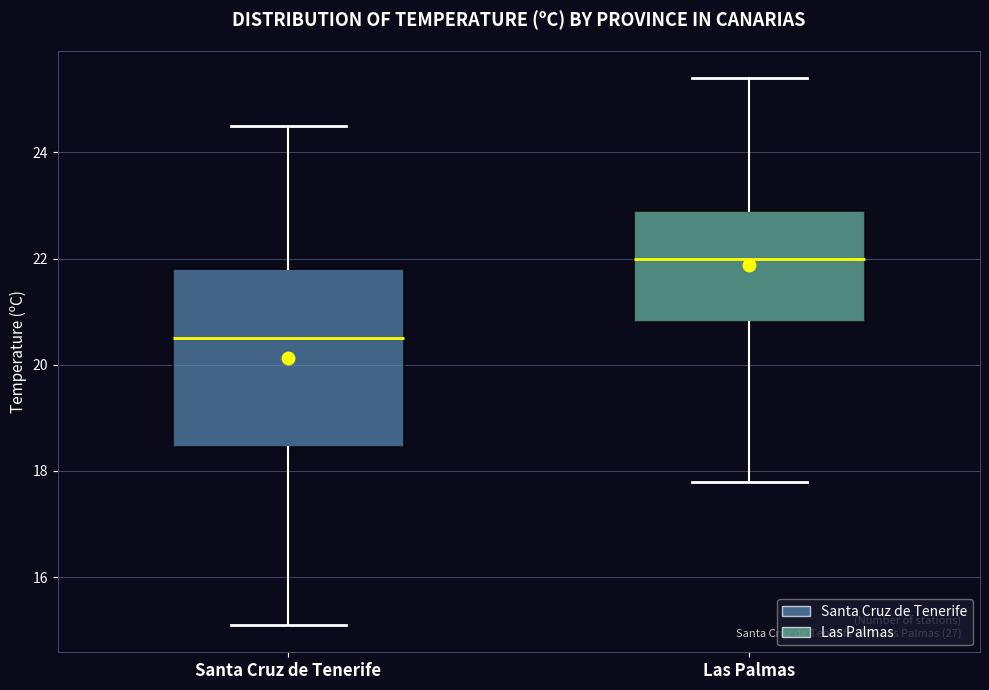

Reading left to right, read every box against the y-axis: the position of its median line, the range the box covers, and the ends of its whiskers. The values are not printed on the chart, so give them approximately, as read against the axis.

Santa Cruz de Tenerife: median 20.6, box 18.4 to 21.8, whiskers 15.2 to 24.6
Las Palmas: median 22.0, box 20.8 to 23.0, whiskers 17.8 to 25.4